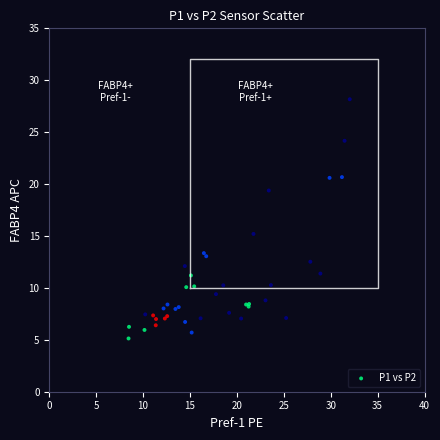

What Y value in the scatter plot is closest to 16?

15.2